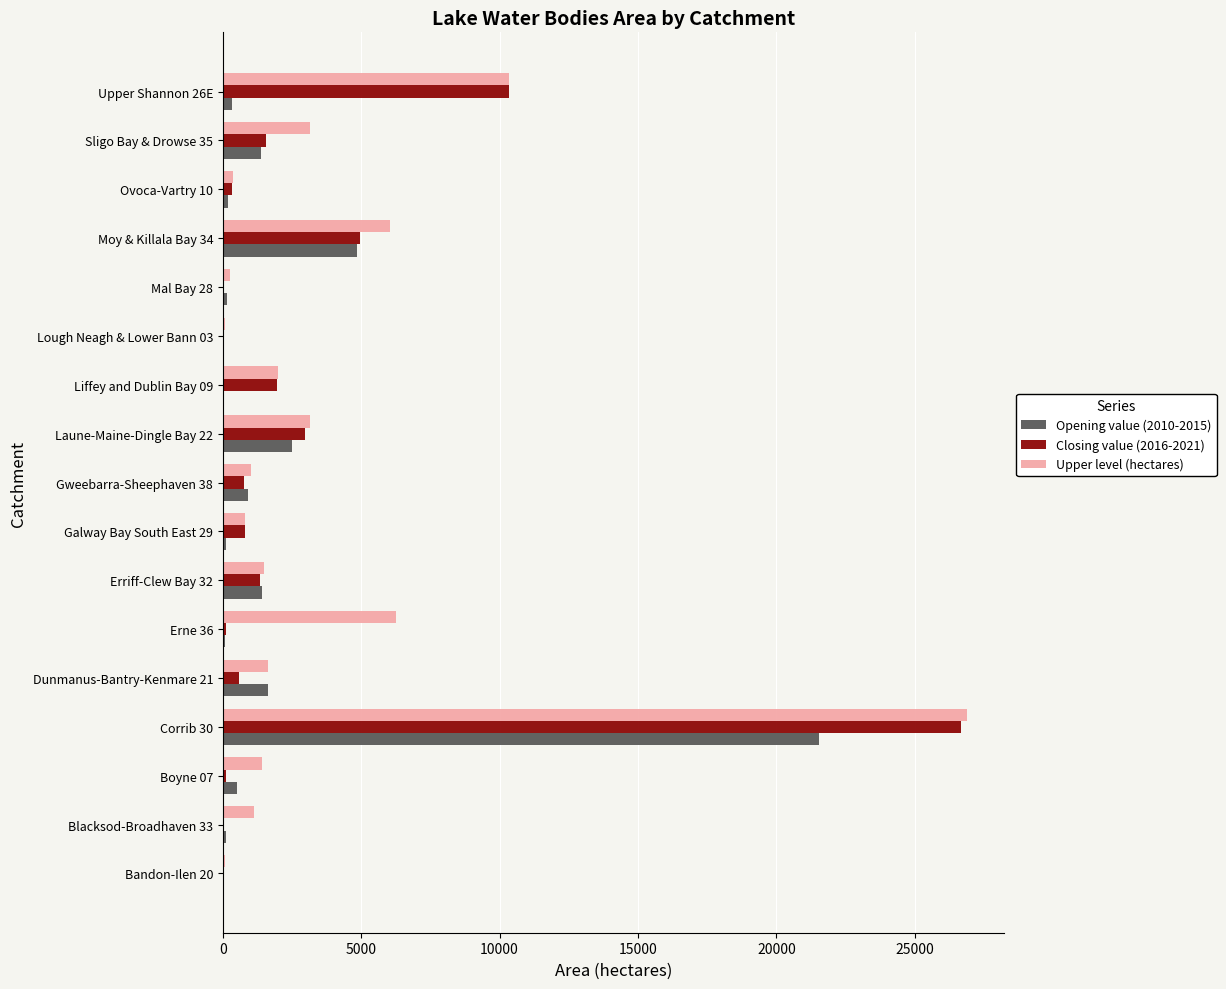

The value of Upper level (hectares) at Erne 36 is 3218. True or false?

False